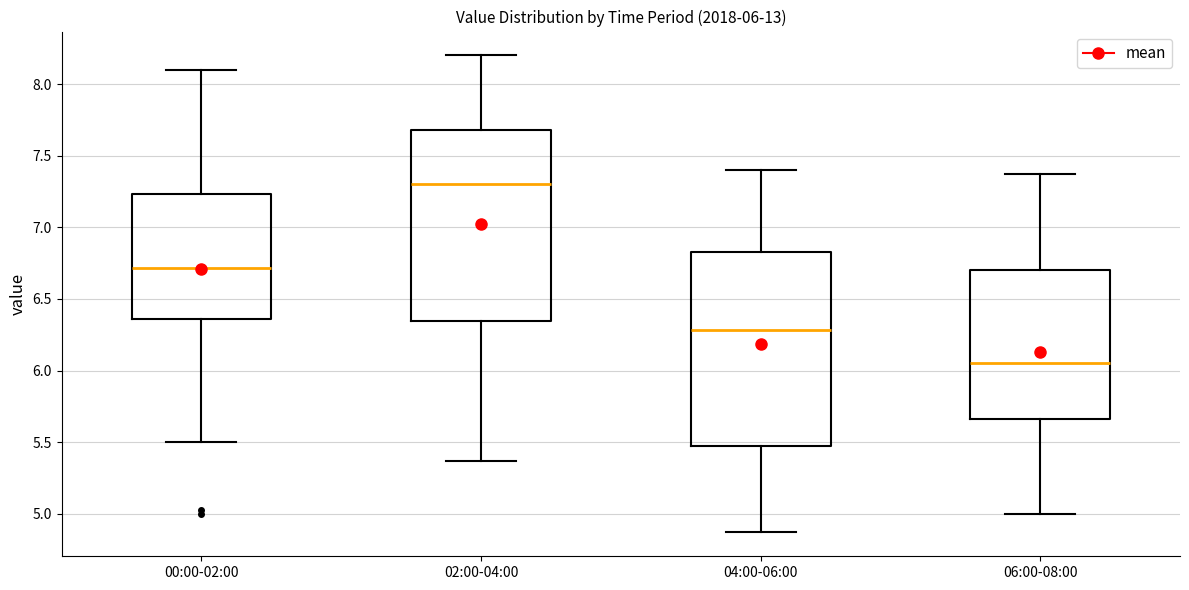

Which box has the highest median line?

02:00-04:00